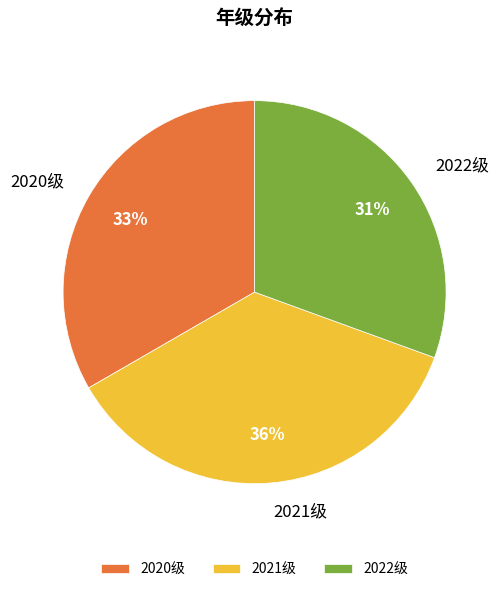

Is there any slice that represents more than half of the pie?

No